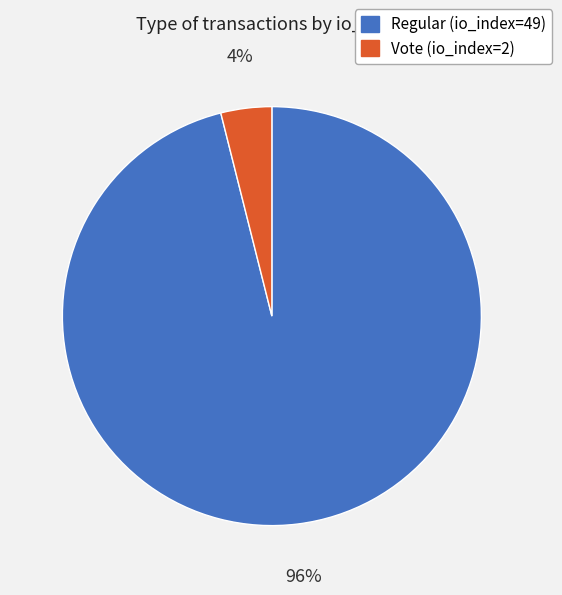

What is the majority slice?

Regular (io_index=49)